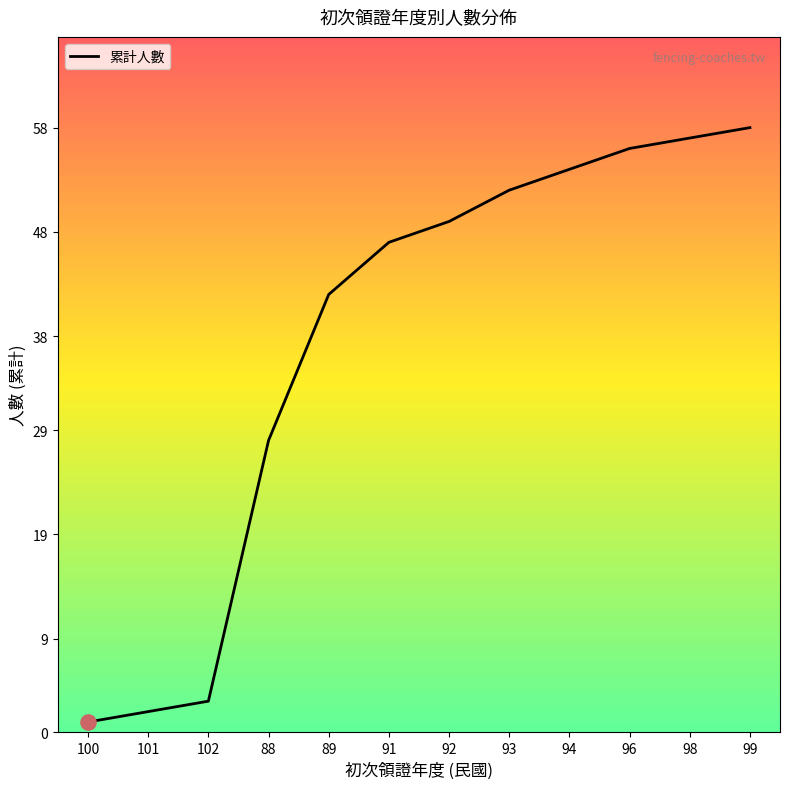

What is the ratio of the value at 88 to the value at 93?

0.5